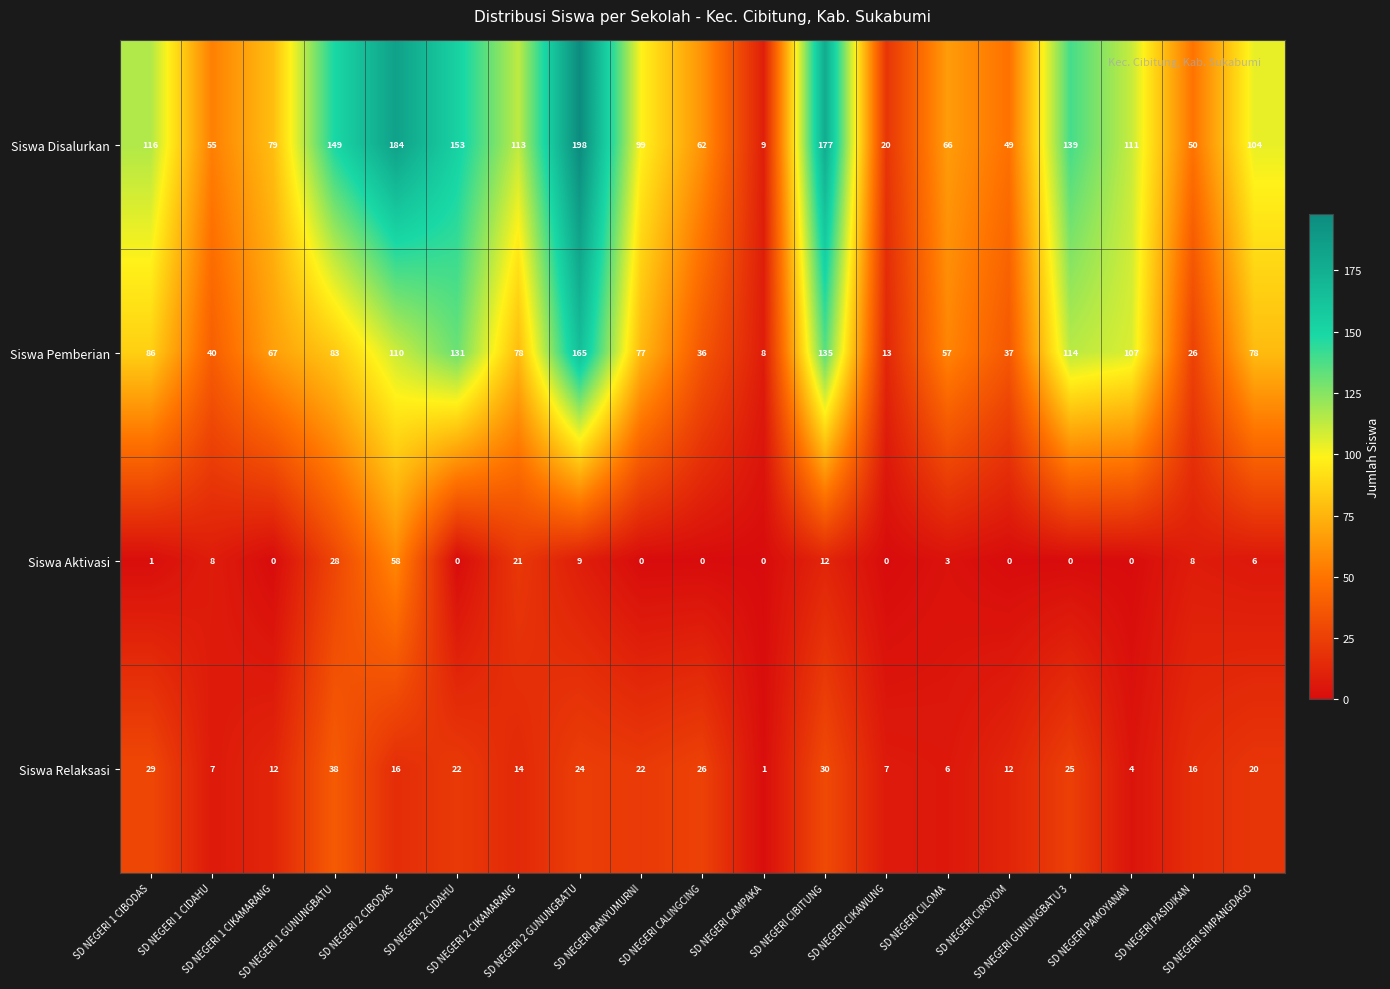

What is the lowest value of the Siswa Disalurkan series?

9